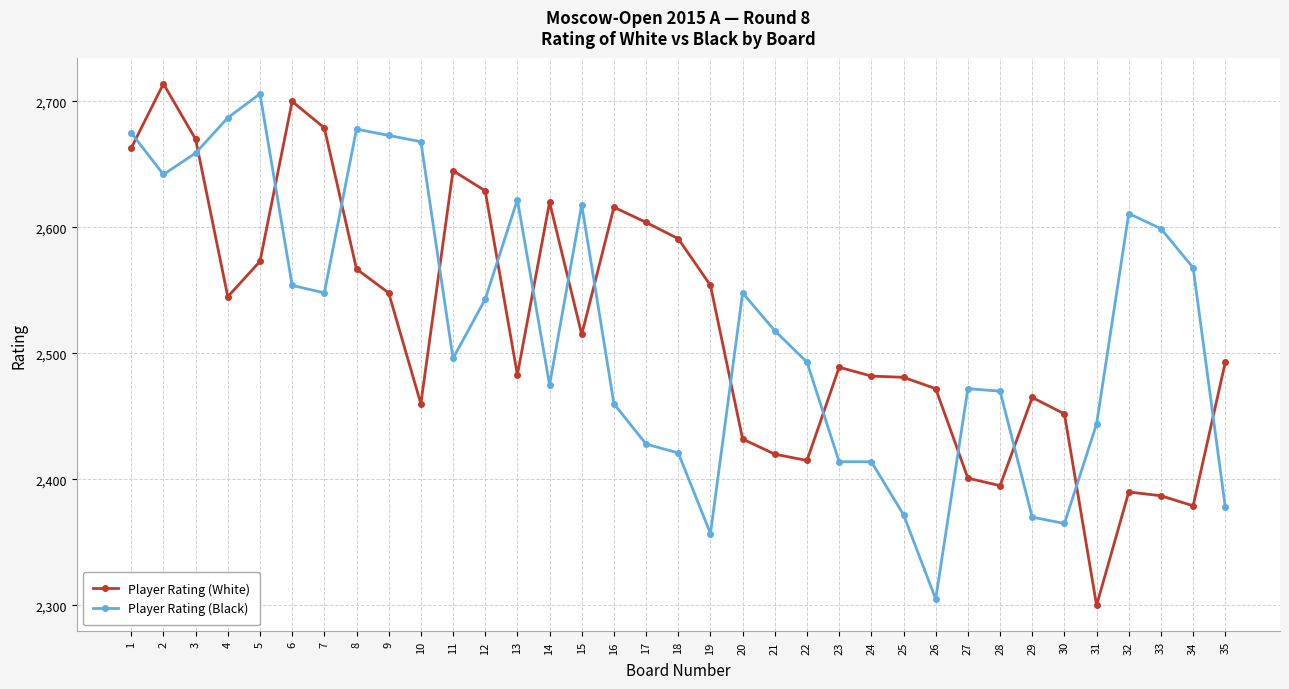

At 17, list the series in order from smallest to largest.

Player Rating (Black), Player Rating (White)